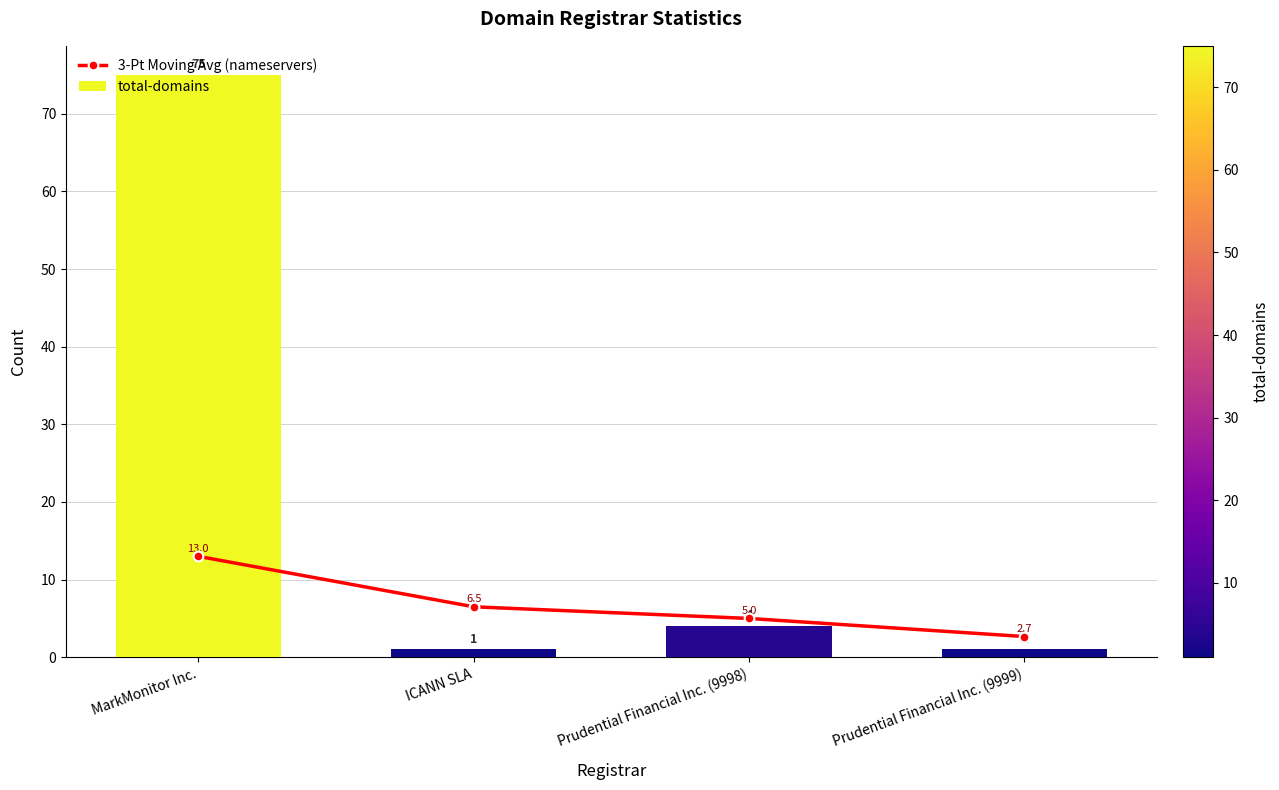

Count the number of categories in the chart.

4